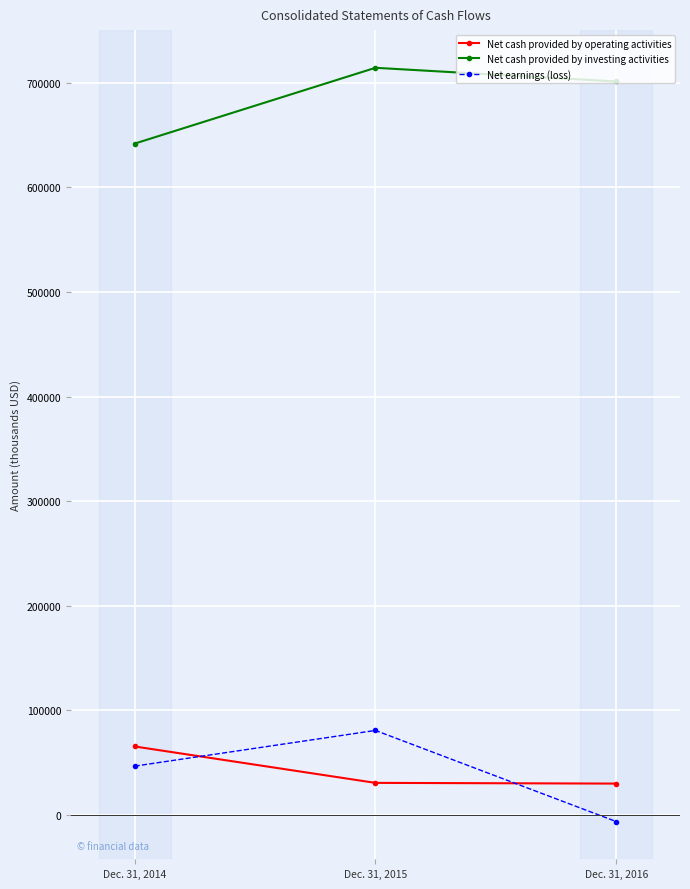

At which label does Net earnings (loss) reach its minimum?

Dec. 31, 2016